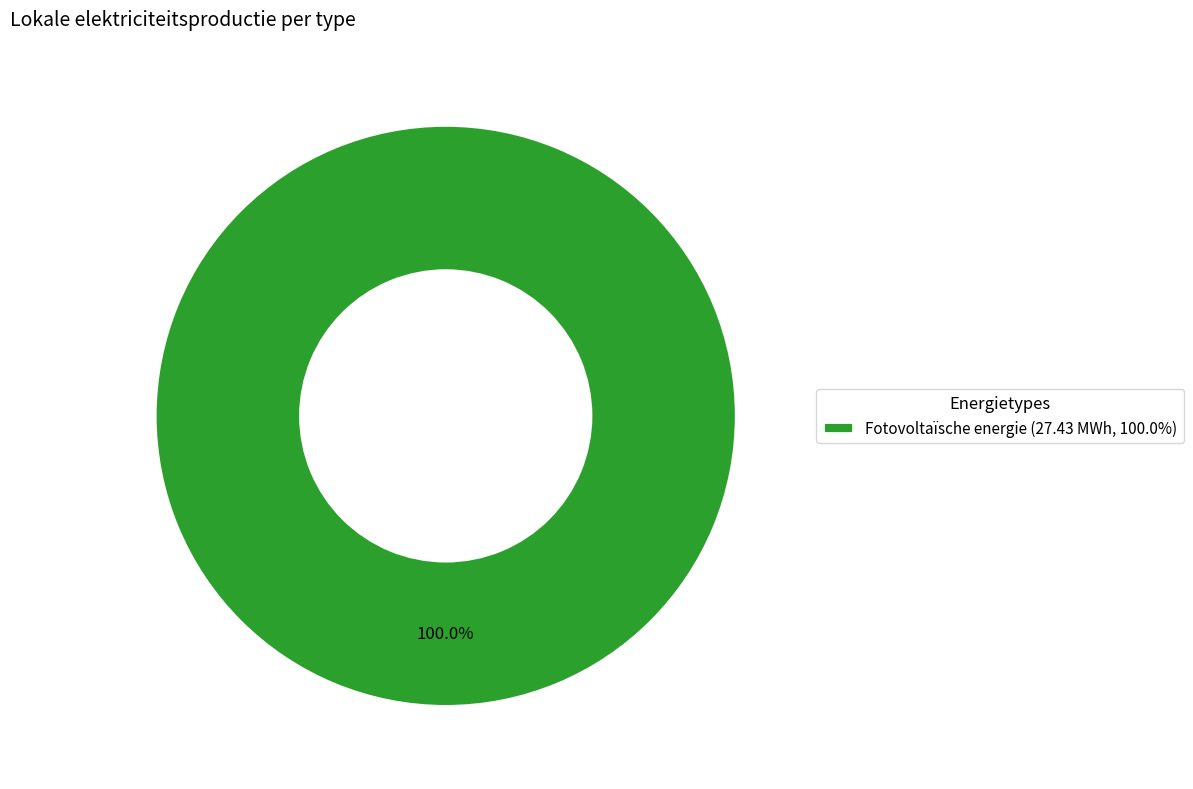

Rank the categories by value from highest to lowest.

Fotovoltaïsche energie (27.43 MWh, 100.0%)